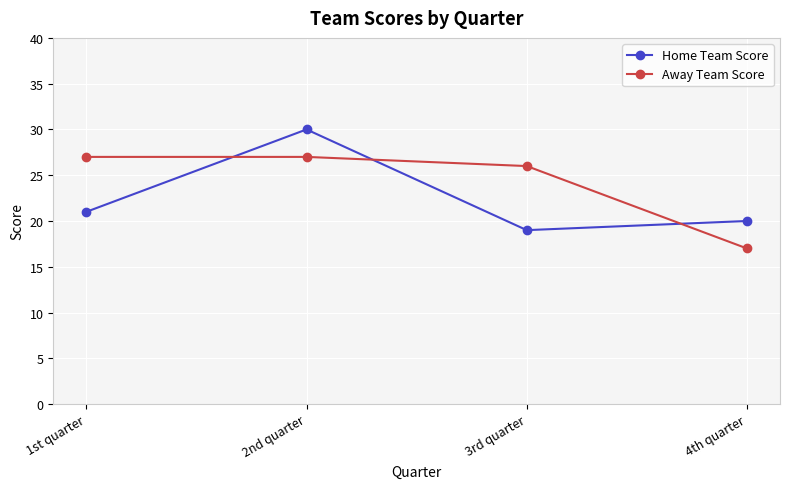

At which label is Away Team Score closest to 22?

3rd quarter